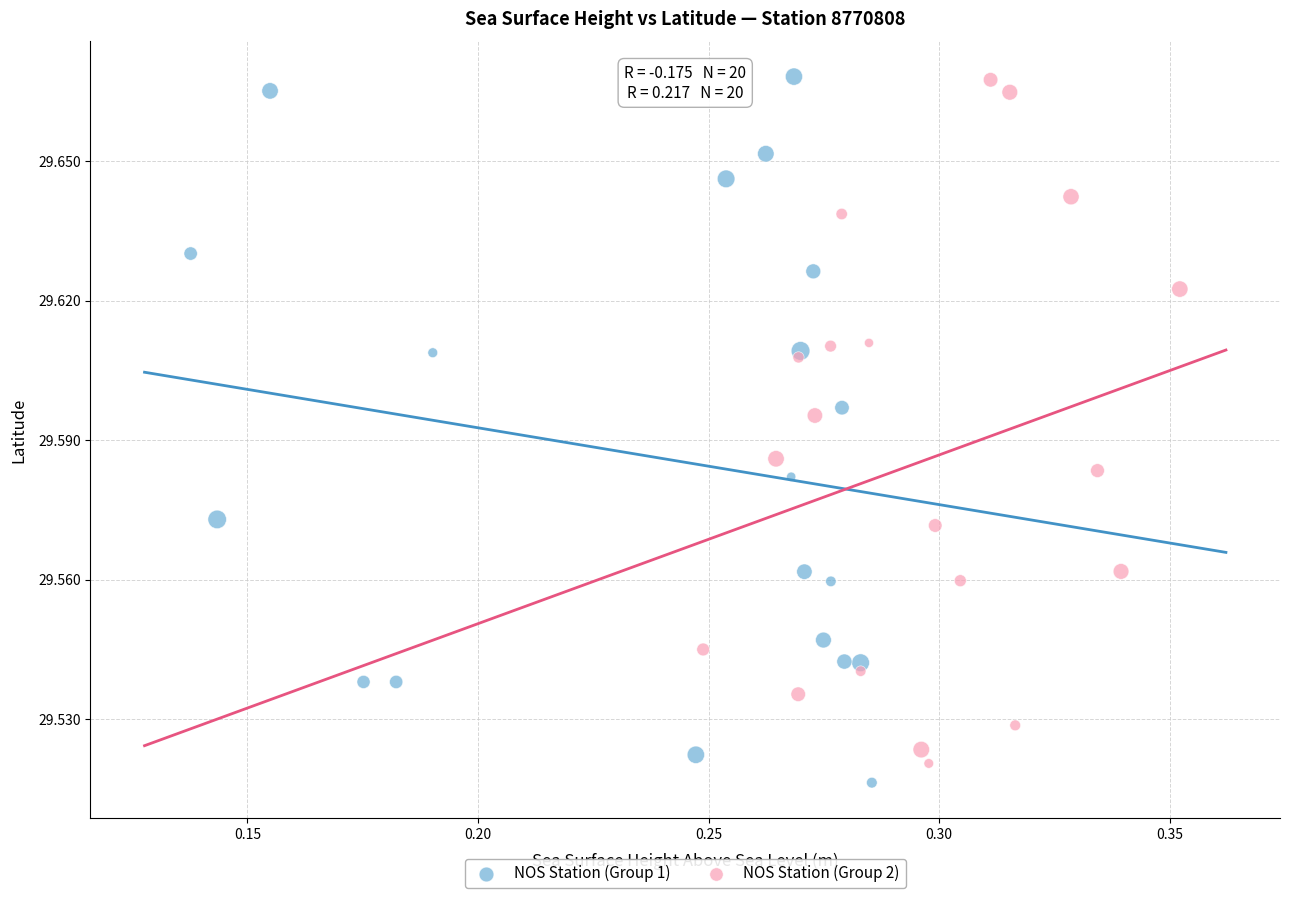

What are all the series names shown in the legend?

NOS Station (Group 1), NOS Station (Group 2)